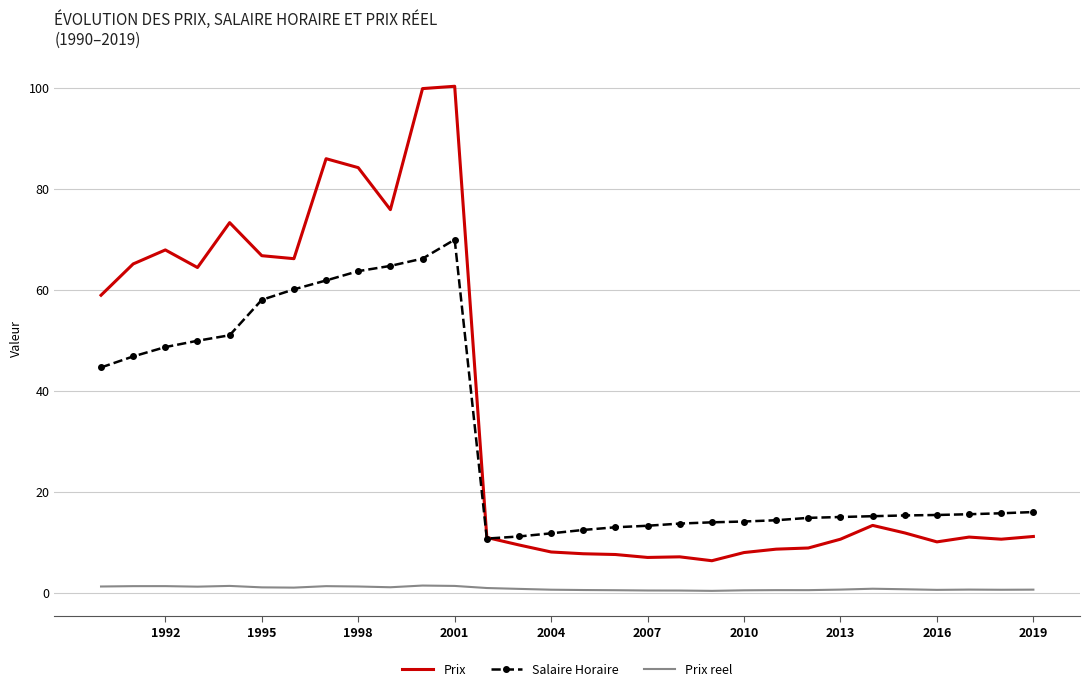

Rank the series by their maximum value, from lowest to highest.

Prix reel, Salaire Horaire, Prix